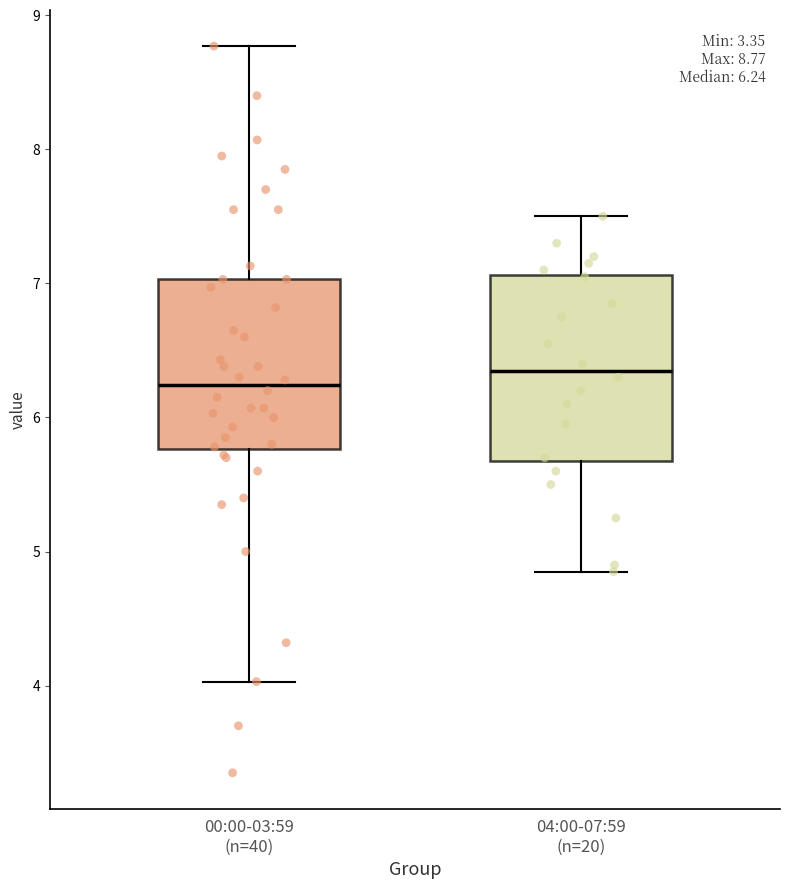

Which box is the tallest, from its lower edge to its upper edge?

04:00-07:59 (n=20)